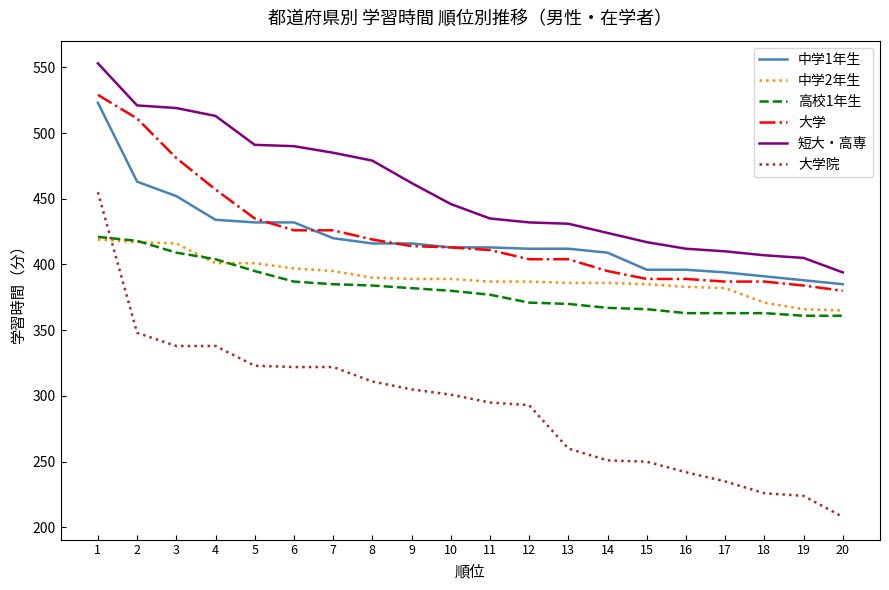

True or false: 短大・高専 and 中学1年生 intersect in this chart.

False